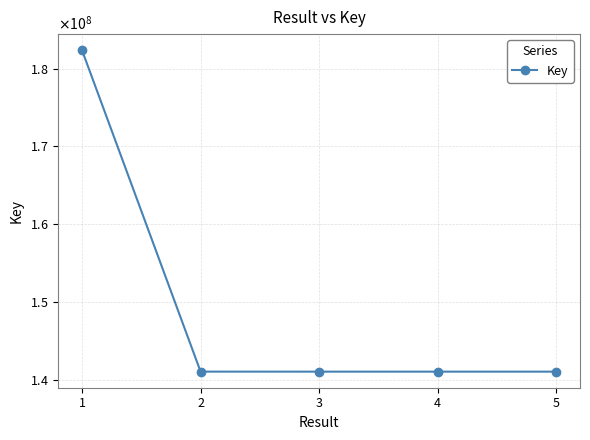

How many points are lower than both their immediate neighbors (excluding endpoints)?

1